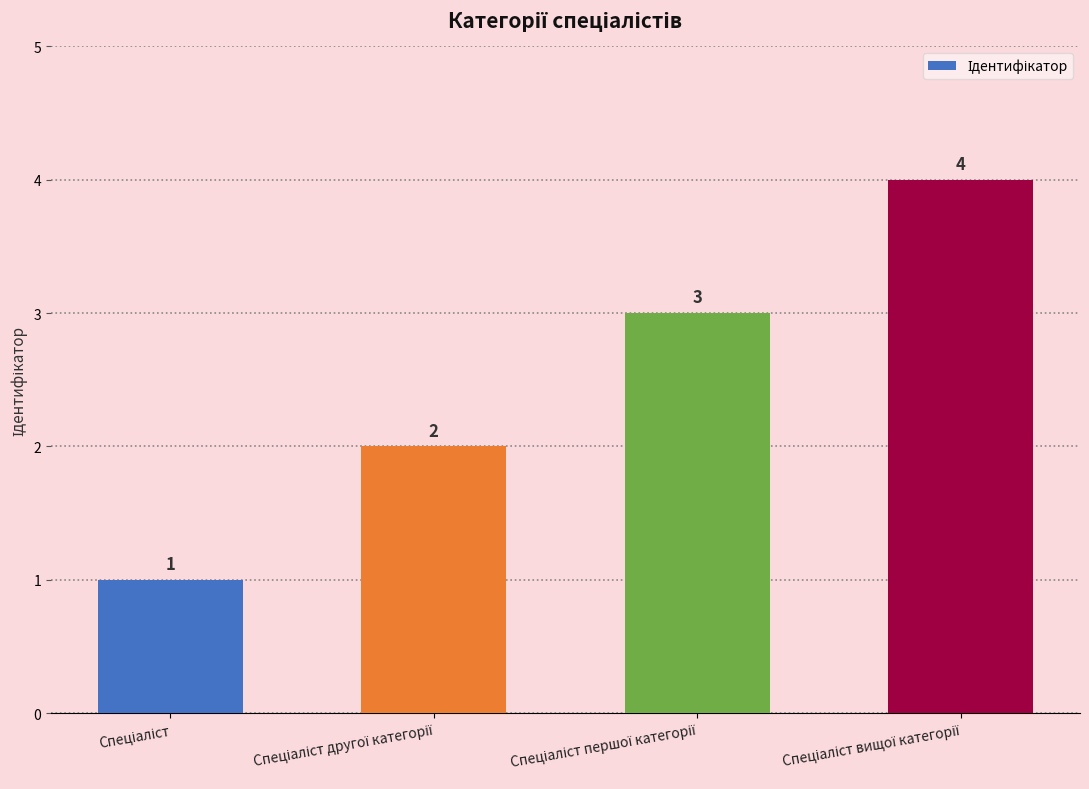

Count the values in the range 2 to 4.

3